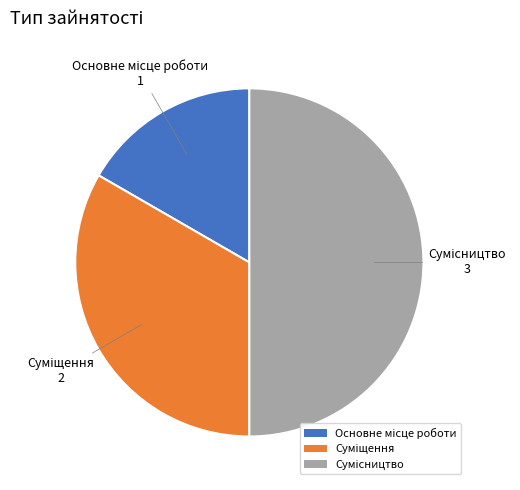

To the nearest percent, what is the average slice percentage?

33%